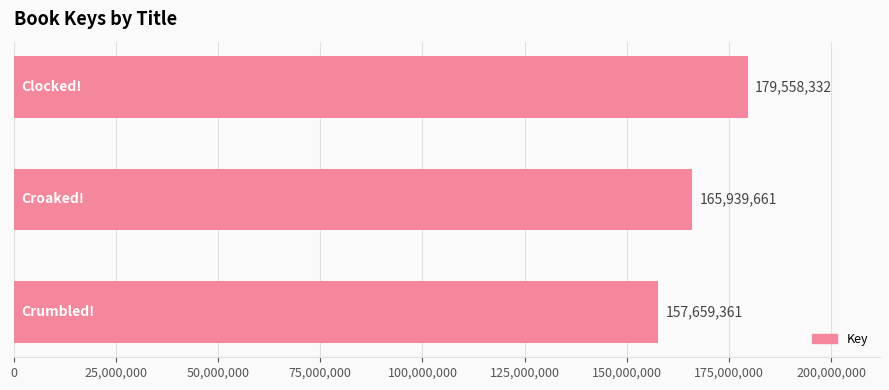

Does the chart contain any negative values?

No